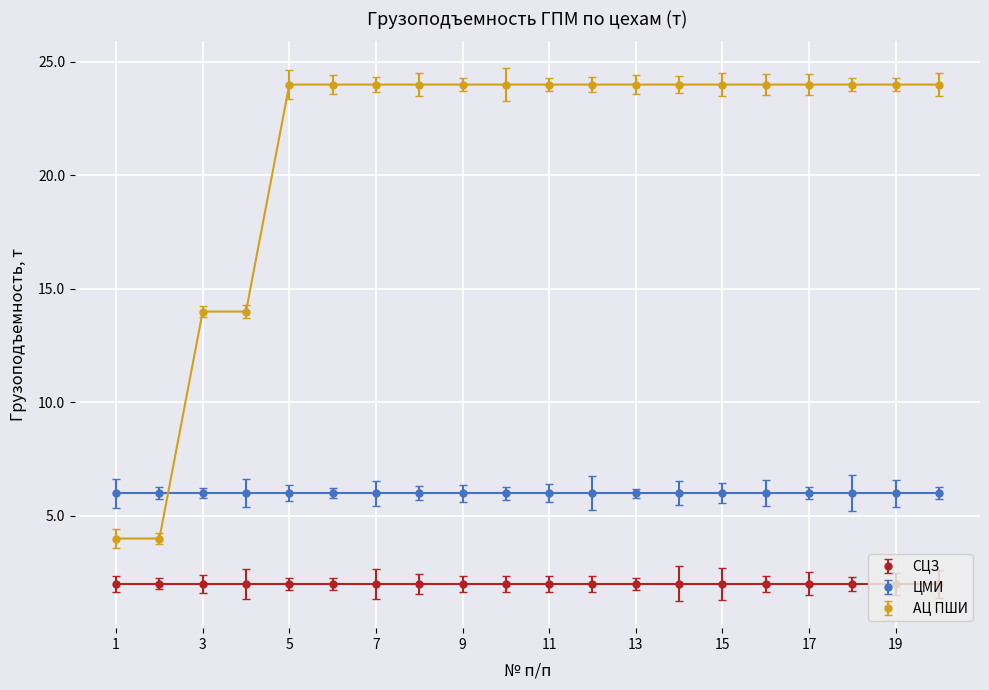

True or false: СЦЗ and ЦМИ cross at least once.

False